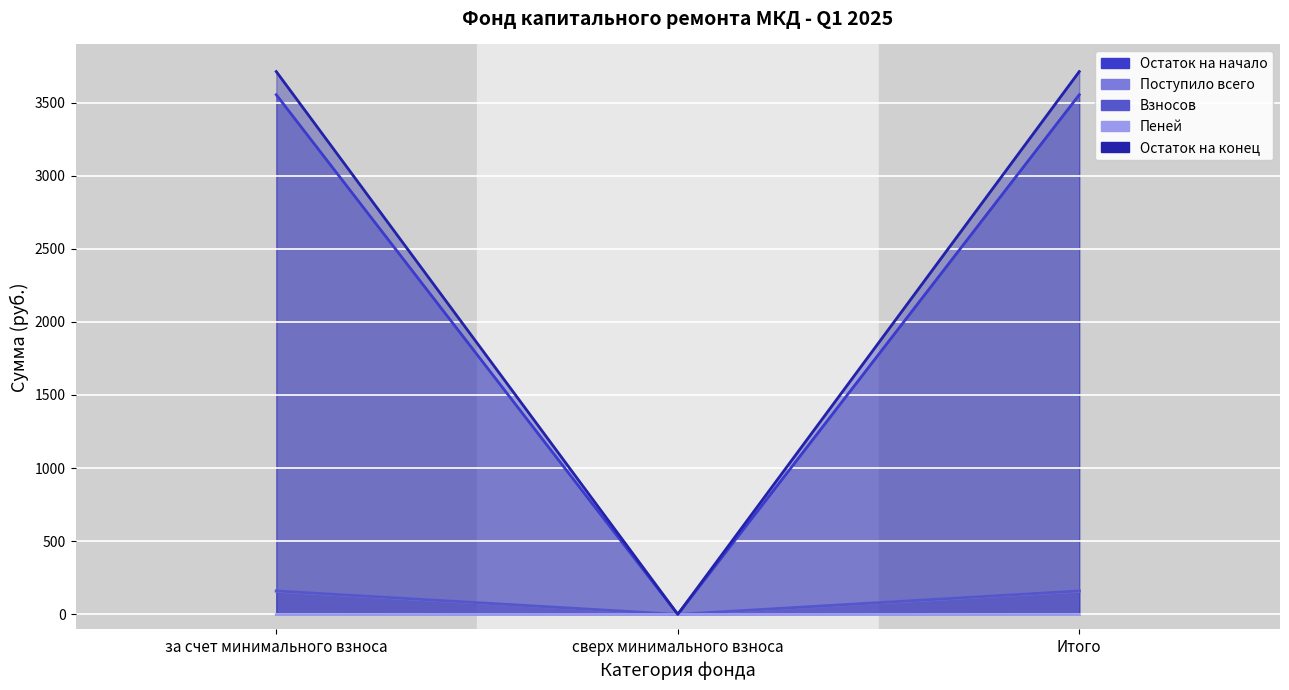

What is the total value across all series at за счет минимального взноса?

7581.0